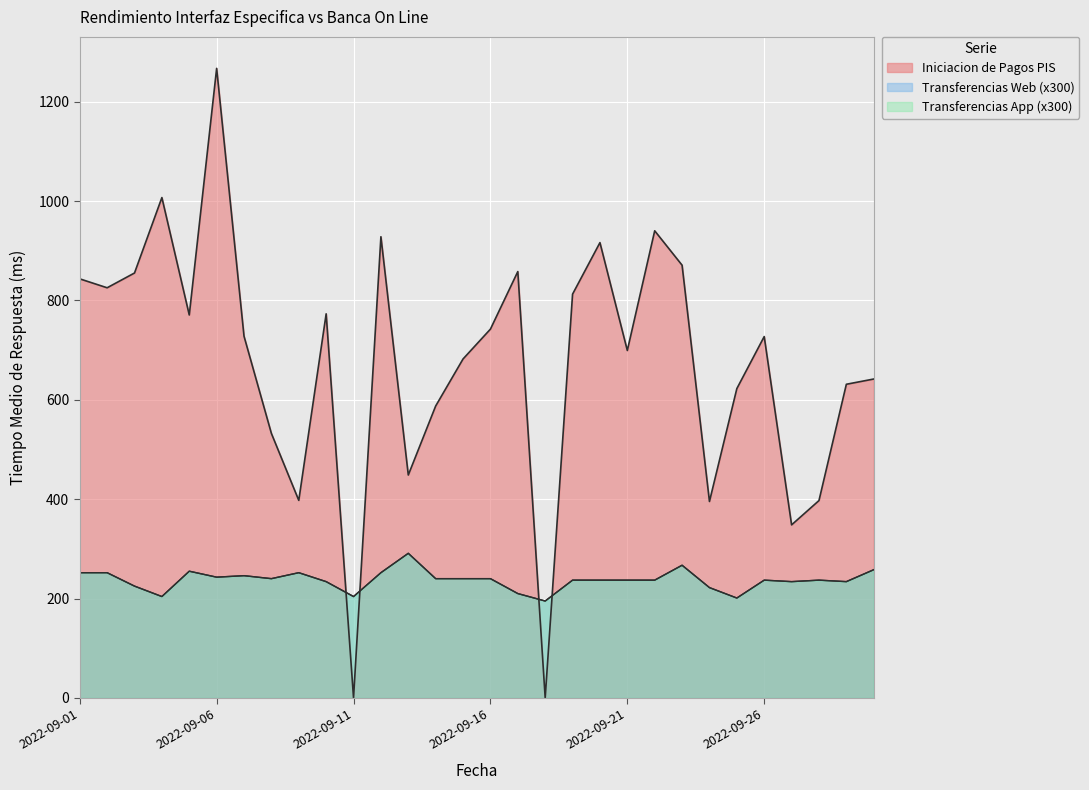

At which label does Iniciacion de Pagos PIS first exceed 727?

2022-09-01